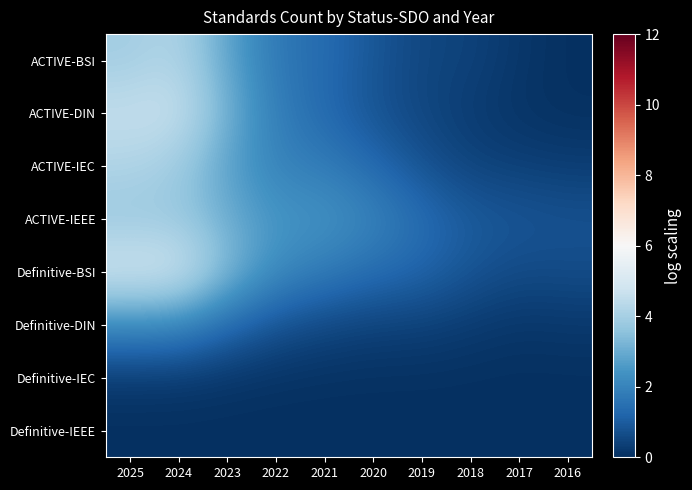

At 2023, list the series in order from largest to smallest.

Definitive-BSI, ACTIVE-DIN, ACTIVE-IEEE, ACTIVE-BSI, ACTIVE-IEC, Definitive-DIN, Definitive-IEC, Definitive-IEEE